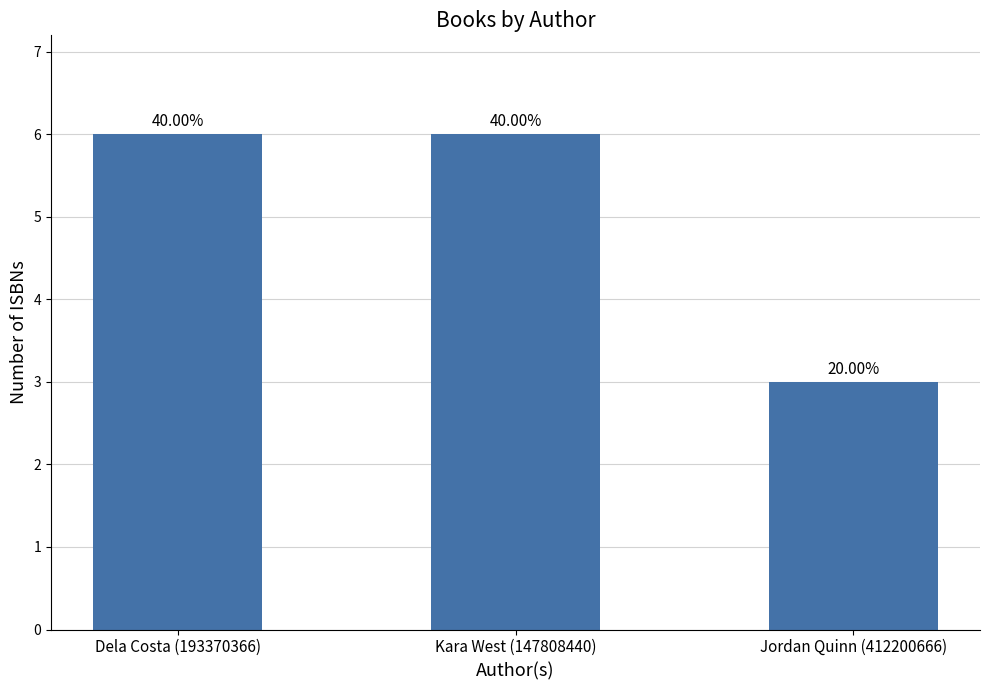

What is the difference between the maximum and minimum values?

3